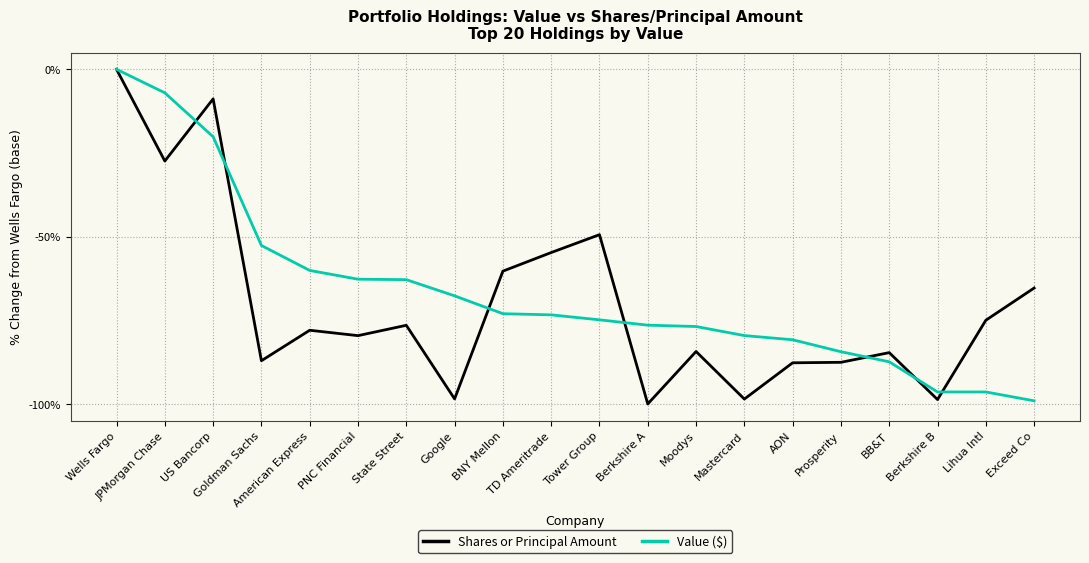

What is the minimum value shown in the chart?

-100.0